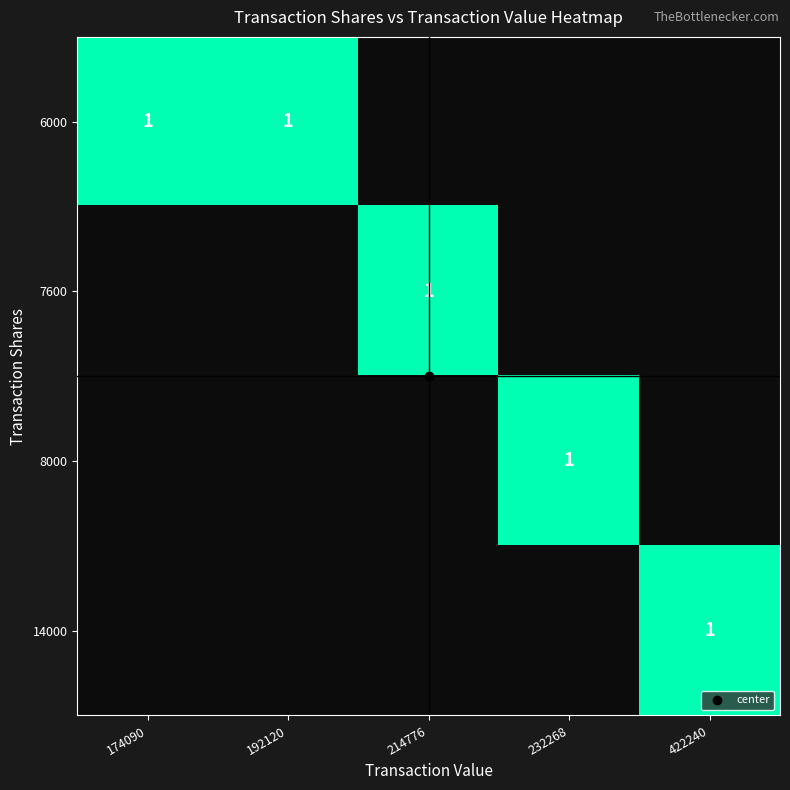

The 7600 series shows 0 at 174090. True or false?

False